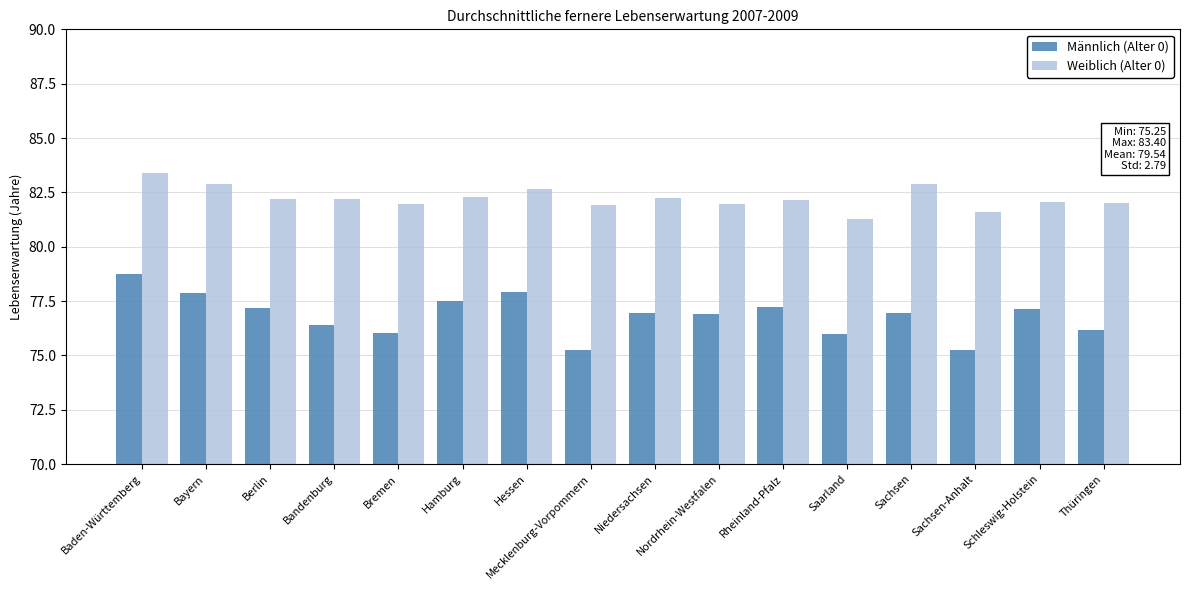

How many groups of bars are there?

16